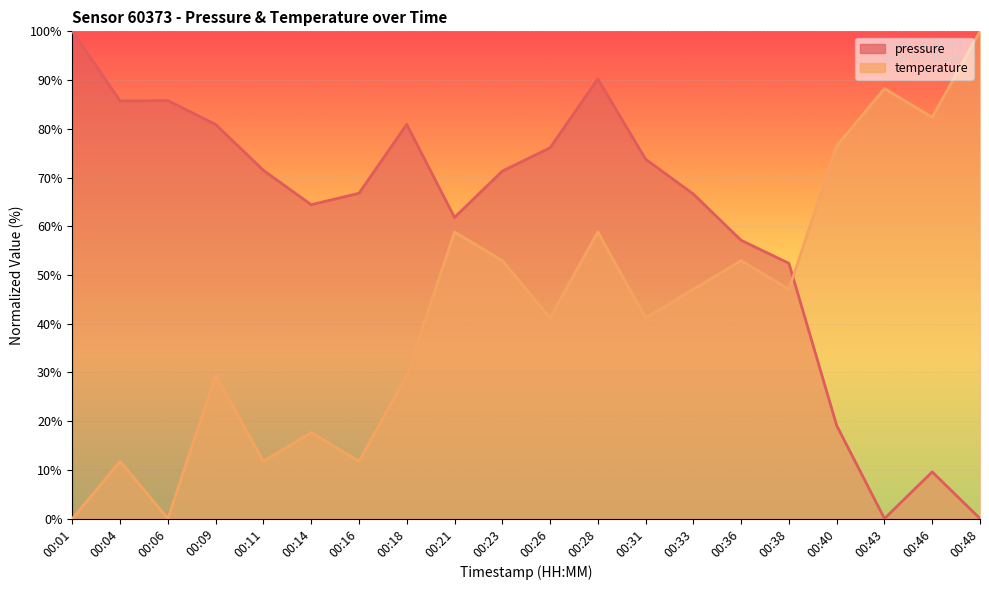

How many intersections are there between temperature and pressure?

1